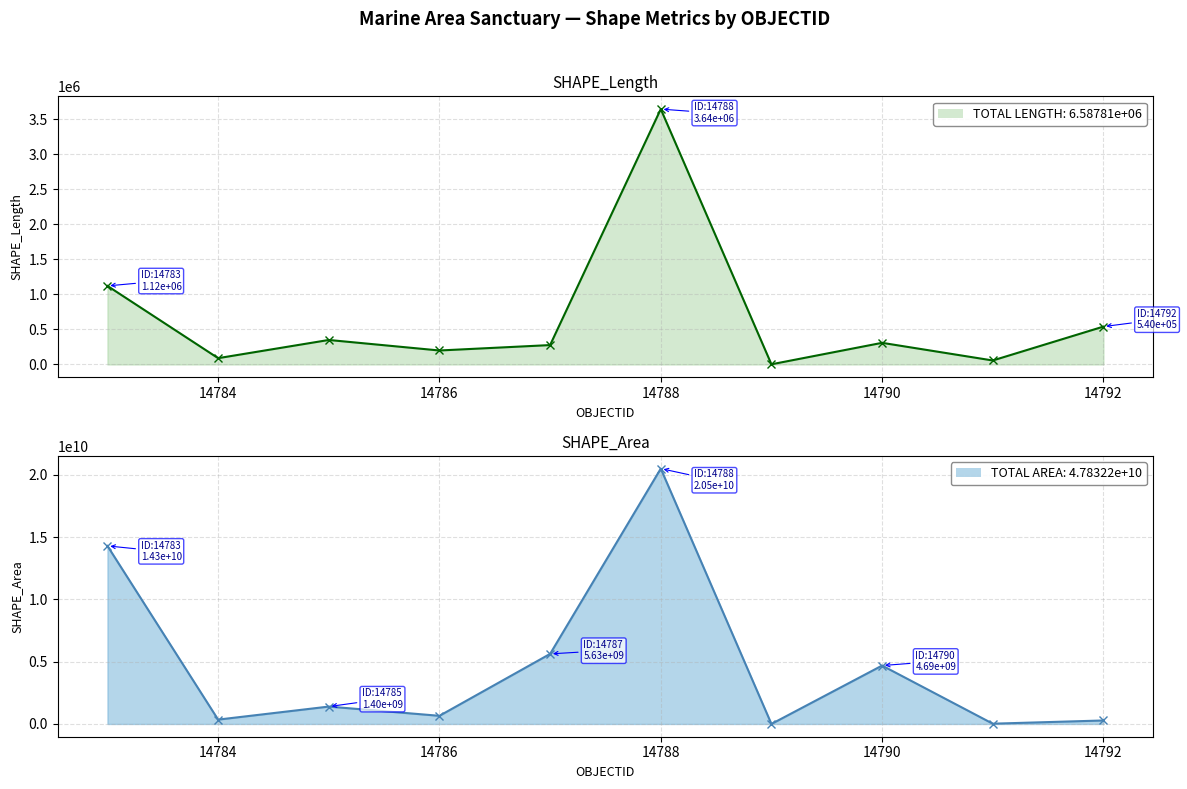

How many interior local valleys does the SHAPE_Area series have?

4